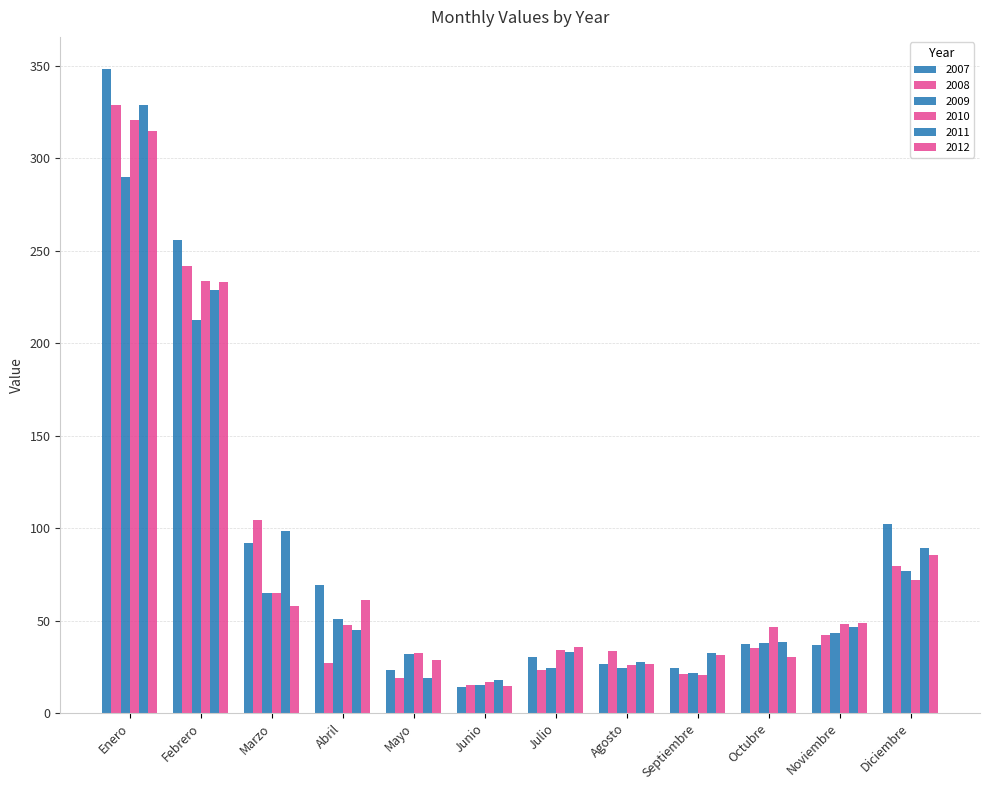

Reading left to right, transcribe all the data shown in this chart.

2007: 348.1	255.8	91.7	69.3	23.4	14.1	30.2	26.4	24.3	37.1	36.8	102.2
2008: 328.7	241.9	104.3	26.9	18.7	14.9	23.2	33.5	21.1	35.3	42.4	79.4
2009: 289.8	212.6	65.0	50.9	31.7	15.2	24.6	24.2	21.8	38.0	43.5	76.6
2010: 320.7	233.7	64.9	47.5	32.3	16.8	33.8	25.9	20.7	46.7	48.0	72.1
2011: 328.9	228.9	98.1	44.8	18.8	17.9	33.1	27.6	32.4	38.5	46.5	89.3
2012: 314.7	232.8	57.8	61.2	28.6	14.5	35.5	26.7	31.4	30.5	48.8	85.2